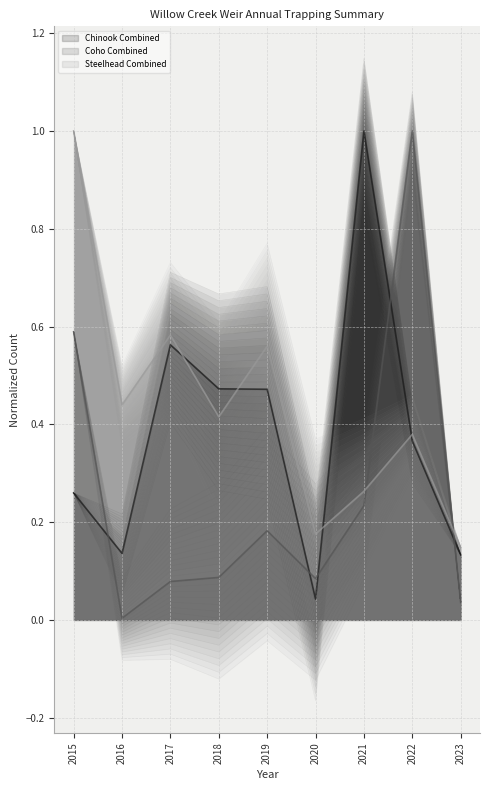

How many times do Chinook Combined and Coho Combined cross each other?

5